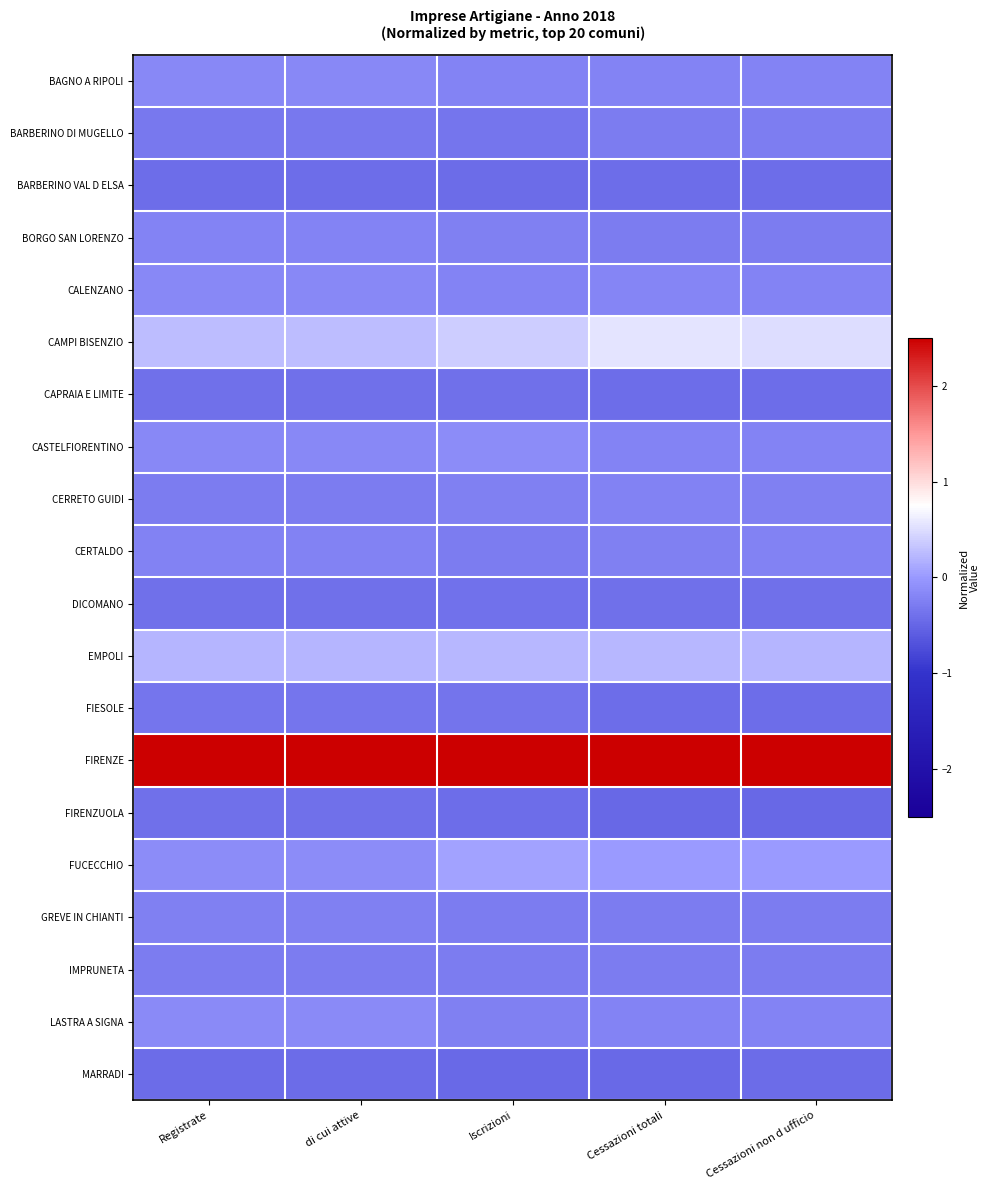

At di cui attive, list the series in order from largest to smallest.

FIRENZE, CAMPI BISENZIO, EMPOLI, FUCECCHIO, LASTRA A SIGNA, CALENZANO, BAGNO A RIPOLI, CASTELFIORENTINO, BORGO SAN LORENZO, CERTALDO, GREVE IN CHIANTI, IMPRUNETA, CERRETO GUIDI, BARBERINO DI MUGELLO, FIESOLE, DICOMANO, CAPRAIA E LIMITE, FIRENZUOLA, BARBERINO VAL D ELSA, MARRADI